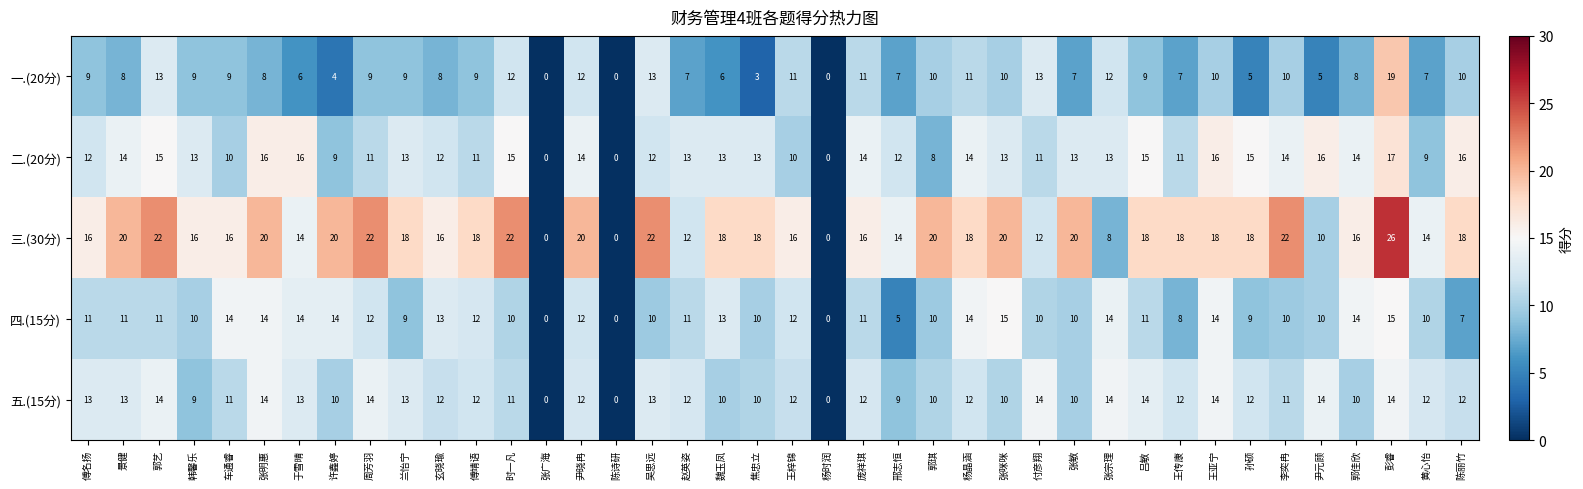

Which series has the largest range (max minus min)?

三.(30分)